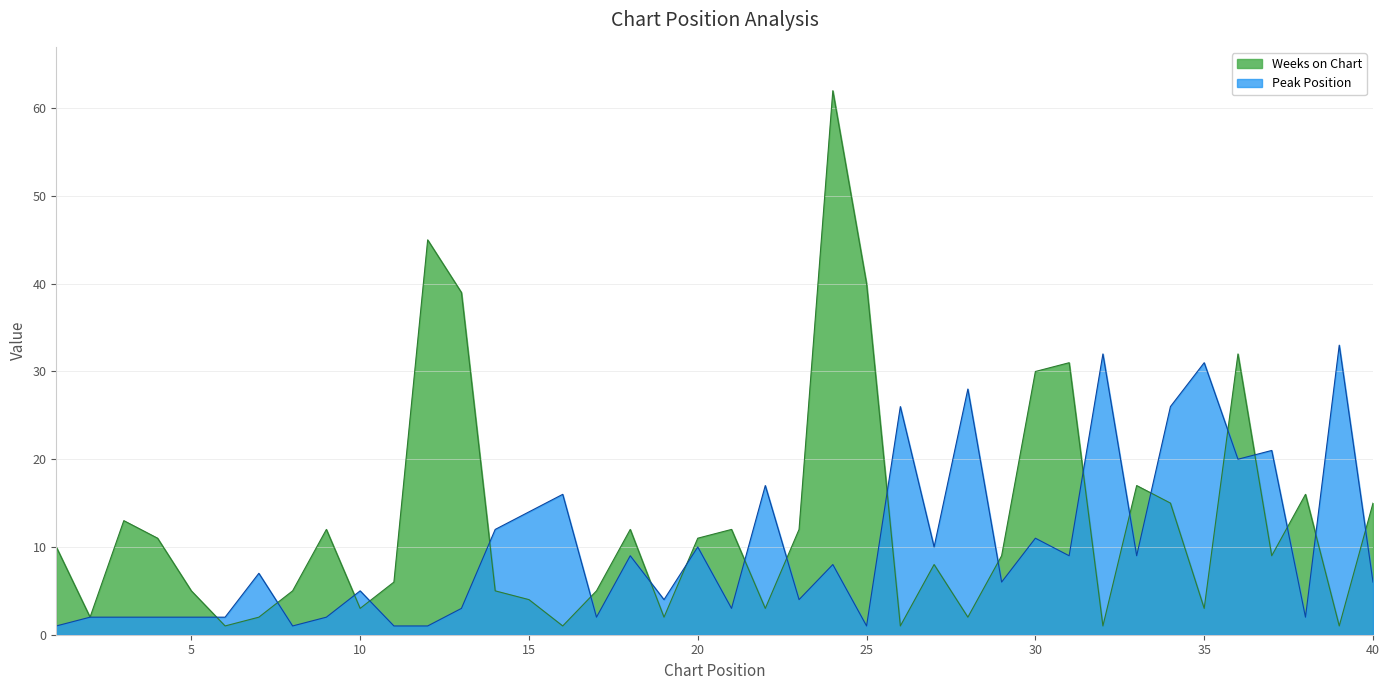

Is it true that Weeks on Chart equals 2 at 39?

False